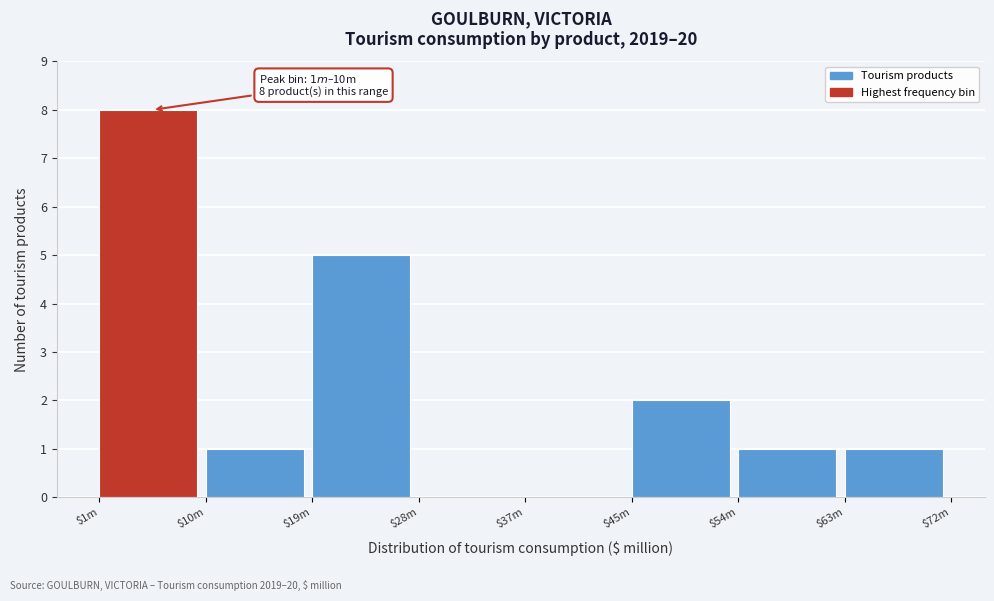

Which category has the highest value across all series?

$1m